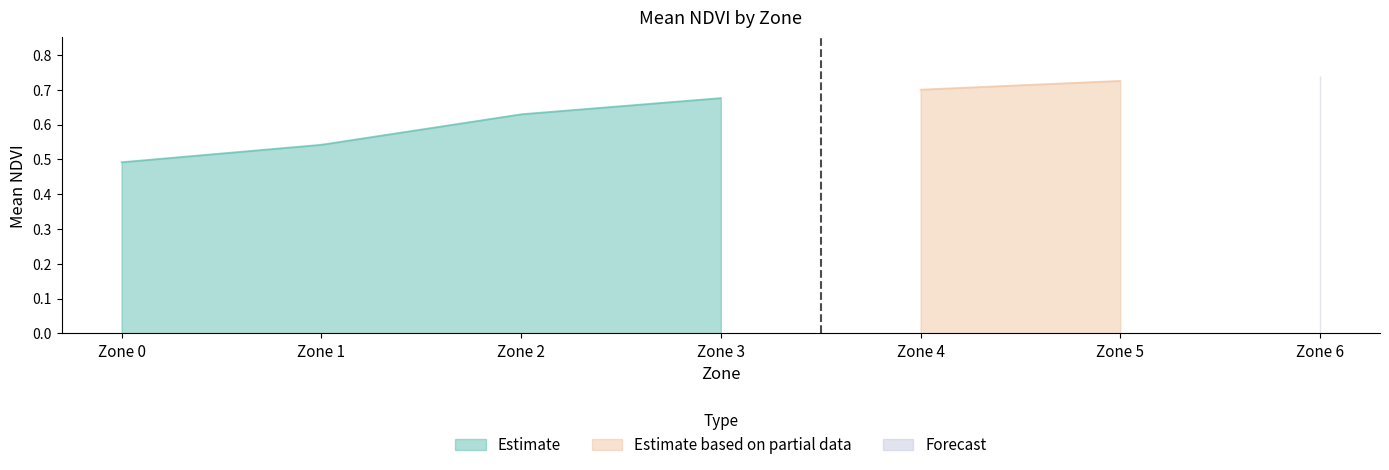

True or false: Forecast has a value of 0.7 at Zone 6.

True